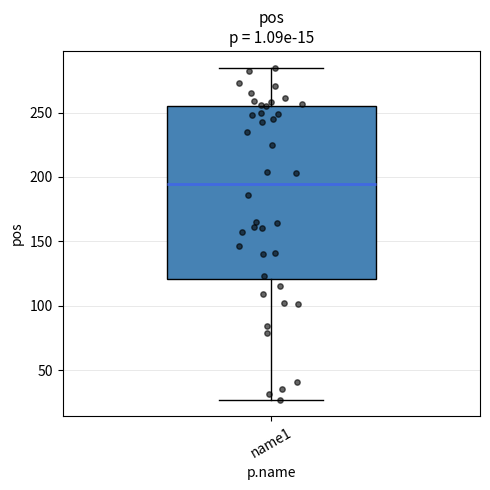

Read this box plot against the y-axis: the position of the median line, the range covered by the box, and the ends of both whiskers. The values are not printed on the chart, so give them approximately, as read against the axis.

median 195, box 120 to 255, whiskers 25 to 285